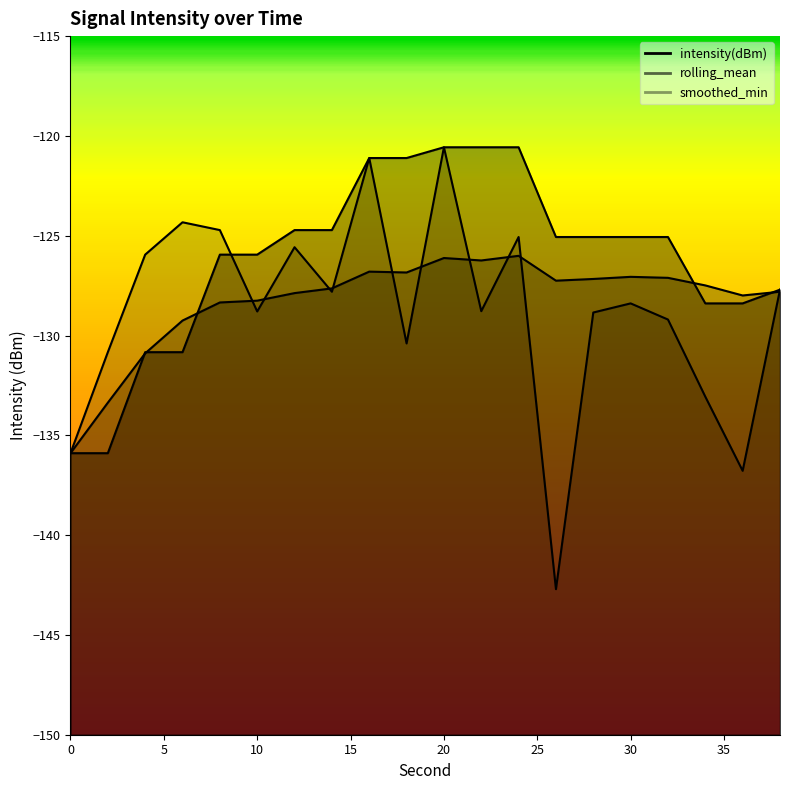

What is the approximate value of smoothed_min at 12?

-124.7